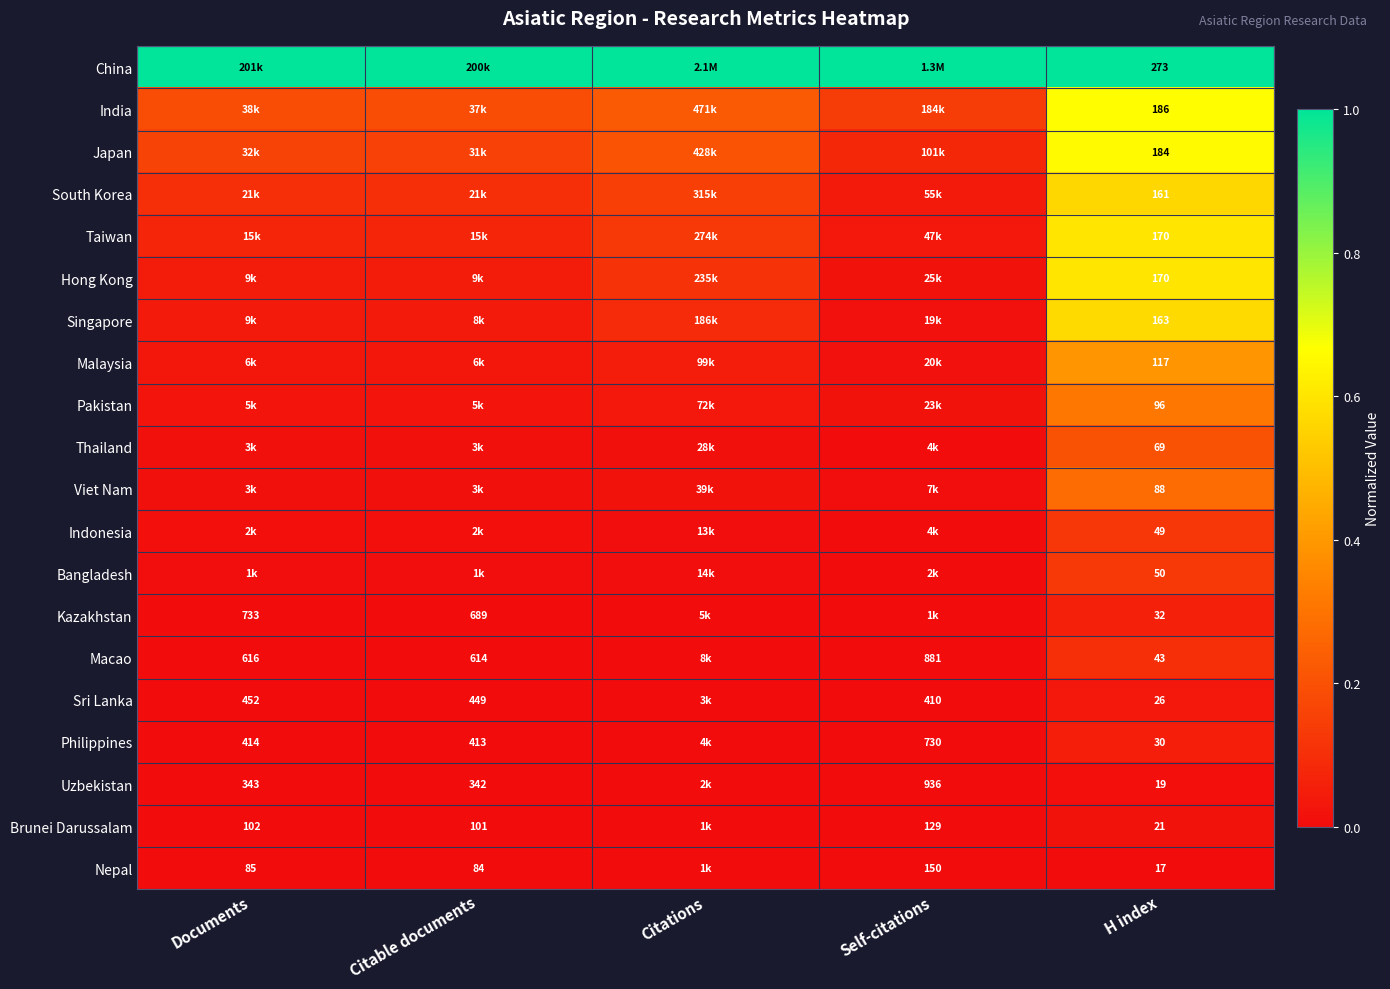

Is it true that Brunei Darussalam equals 0.0 at Citable documents?

False